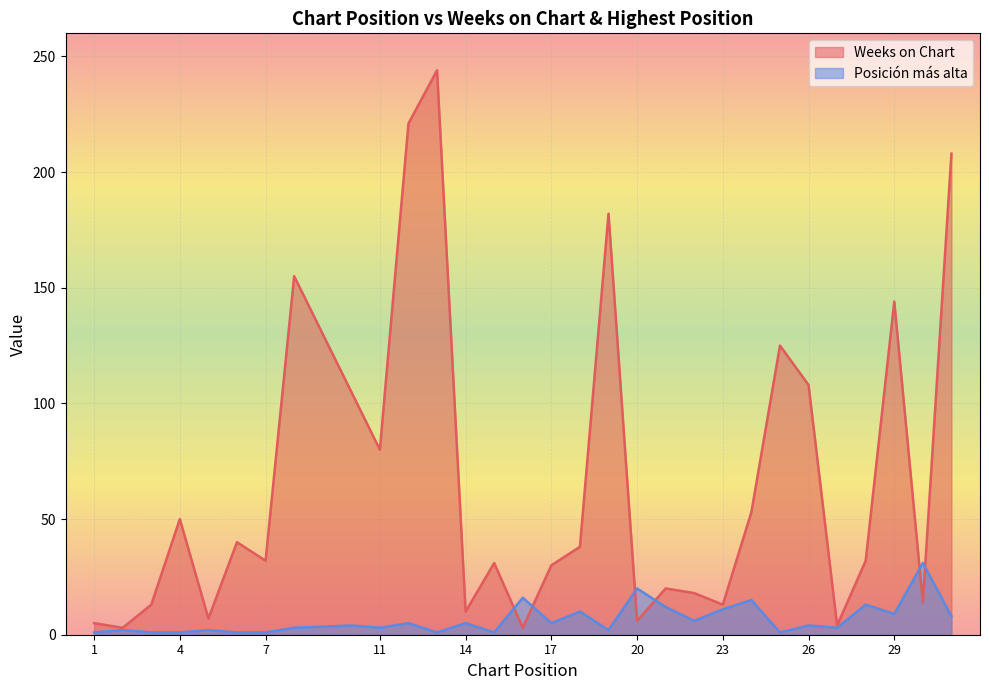

List the labels in order of Posición más alta value, smallest first.

1, 3, 4, 6, 7, 13, 15, 25, 2, 5, 19, 8, 11, 27, 10, 26, 12, 14, 17, 22, 31, 29, 18, 23, 21, 28, 24, 16, 20, 30